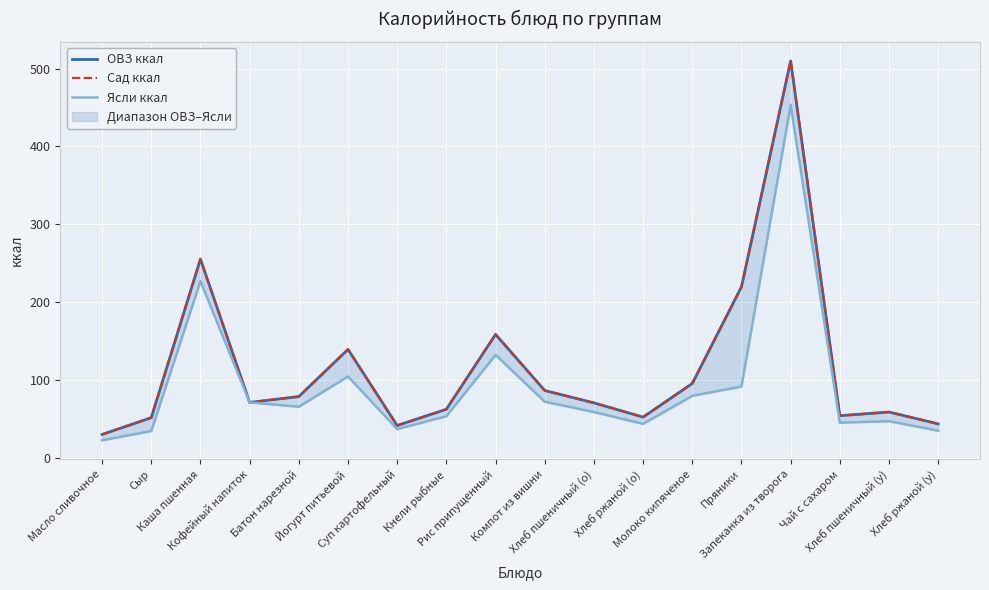

What are all the series names shown in the legend?

ОВЗ ккал, Сад ккал, Ясли ккал